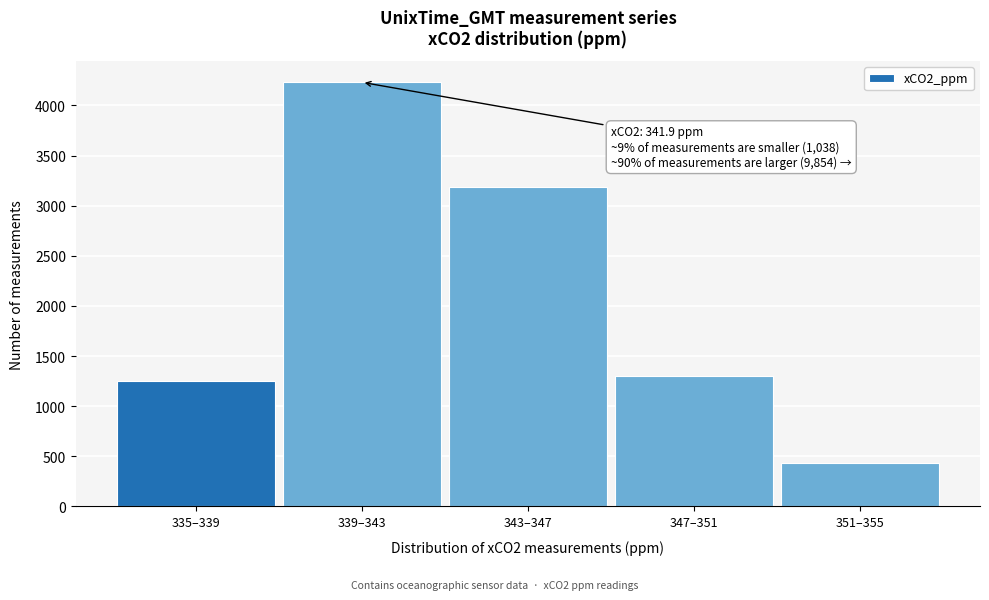

Reading left to right, what are all the values shown in this chart?

1247	4231	3183	1302	432